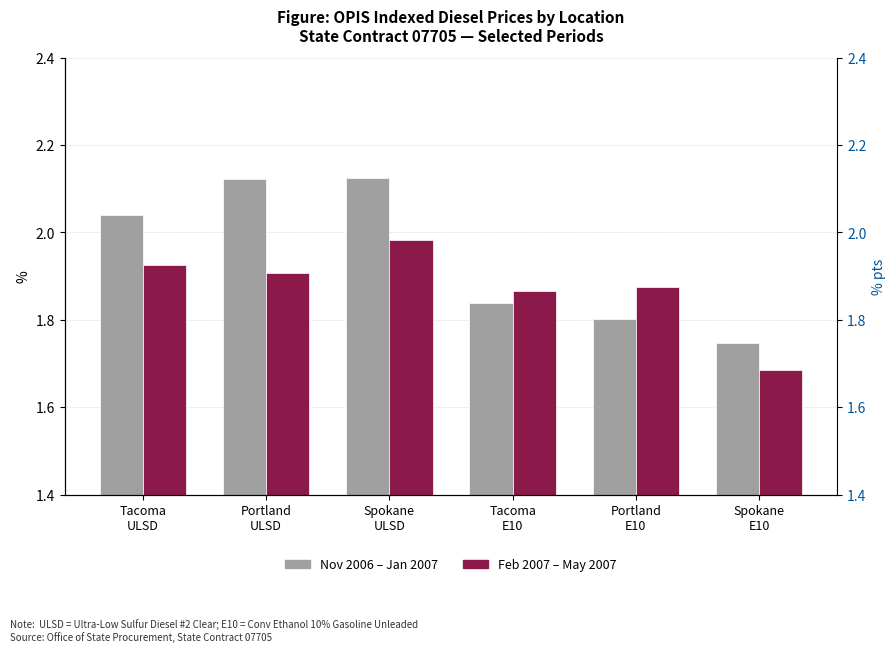

True or false: Nov 2006 – Jan 2007 (ULSD/E10) has a value of 2.7 at Tacoma
E10.

False